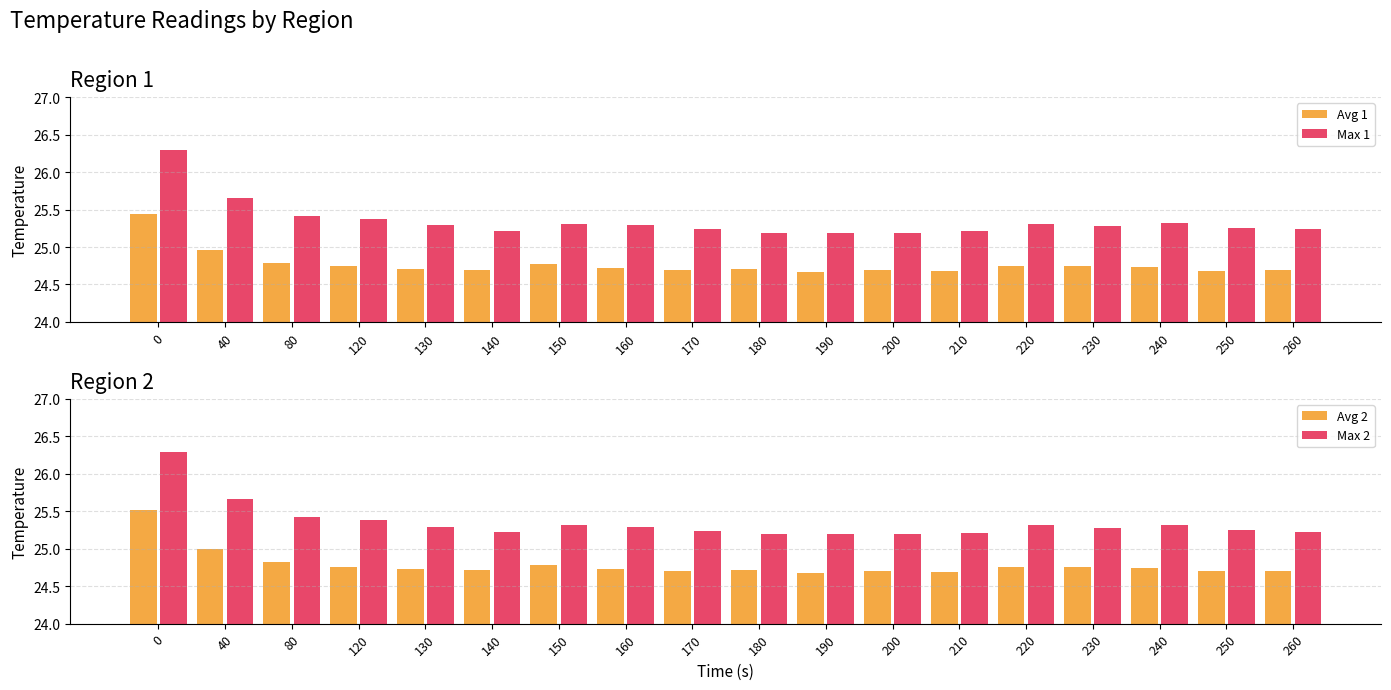

At which category does the chart reach its minimum across all series?

190